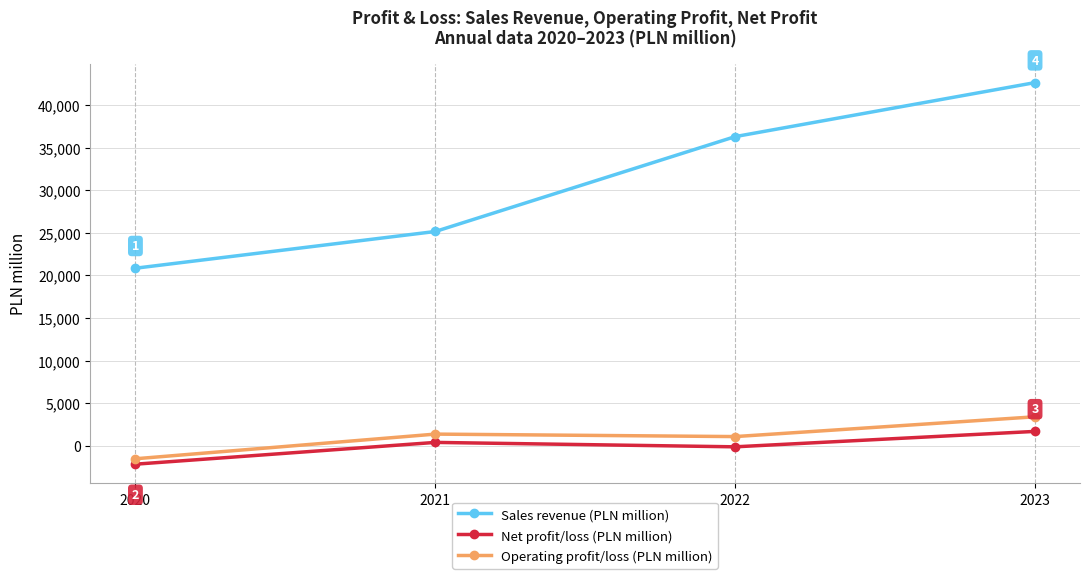

Is it true that Operating profit/loss (PLN million) equals -1537 at 2020?

True